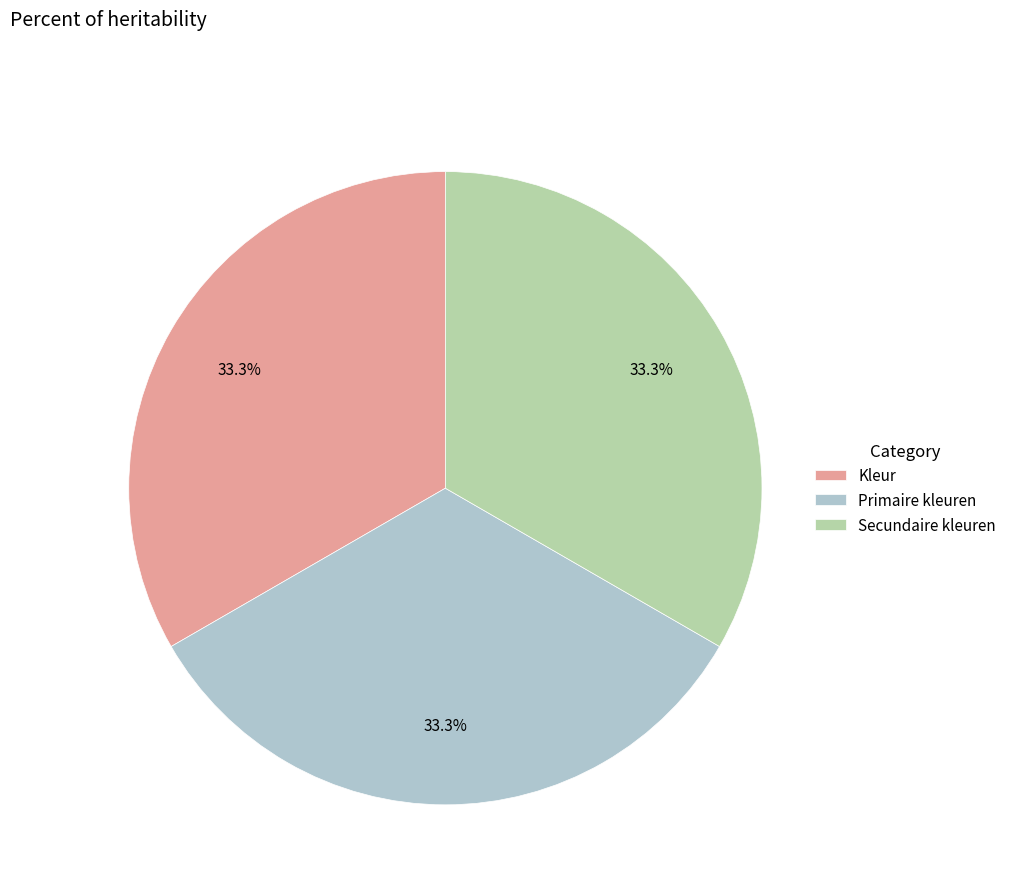

What percentage do Kleur and Secundaire kleuren together represent?

66.7%